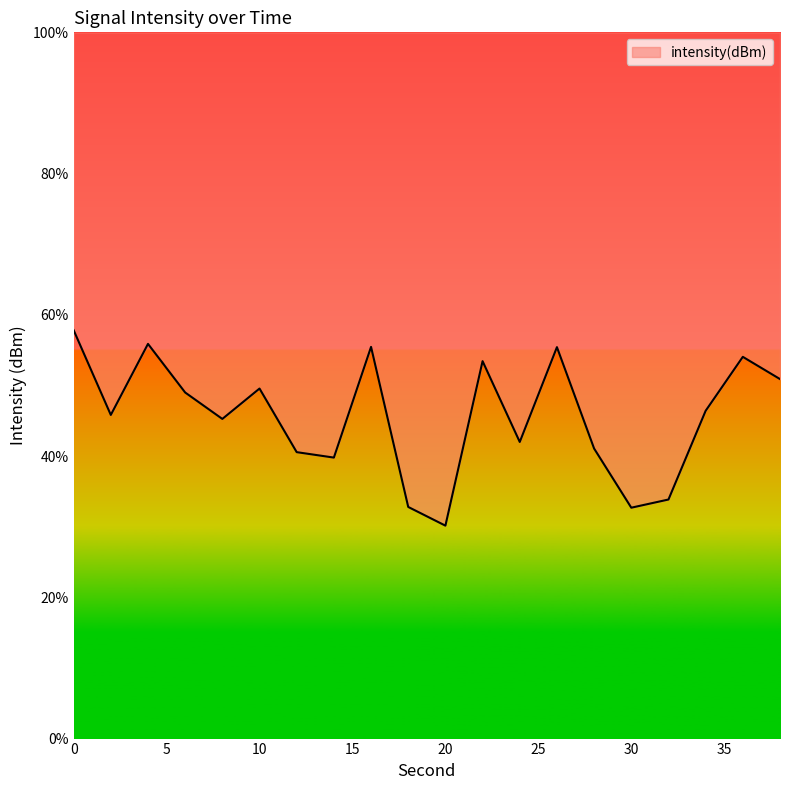

What is the difference between the second highest and minimum values?

25.7